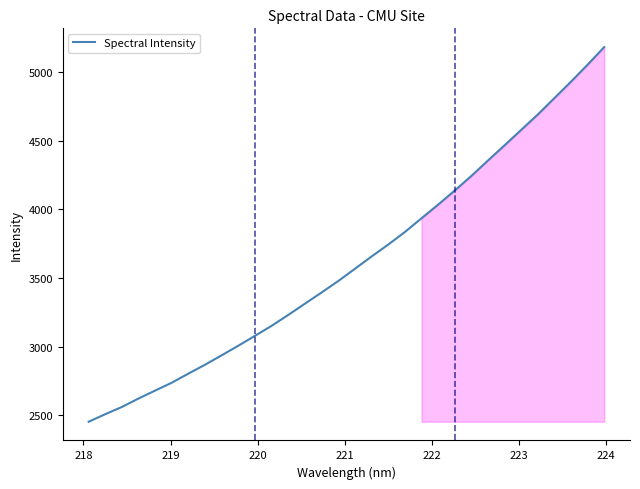

How many values are below 3567?

16